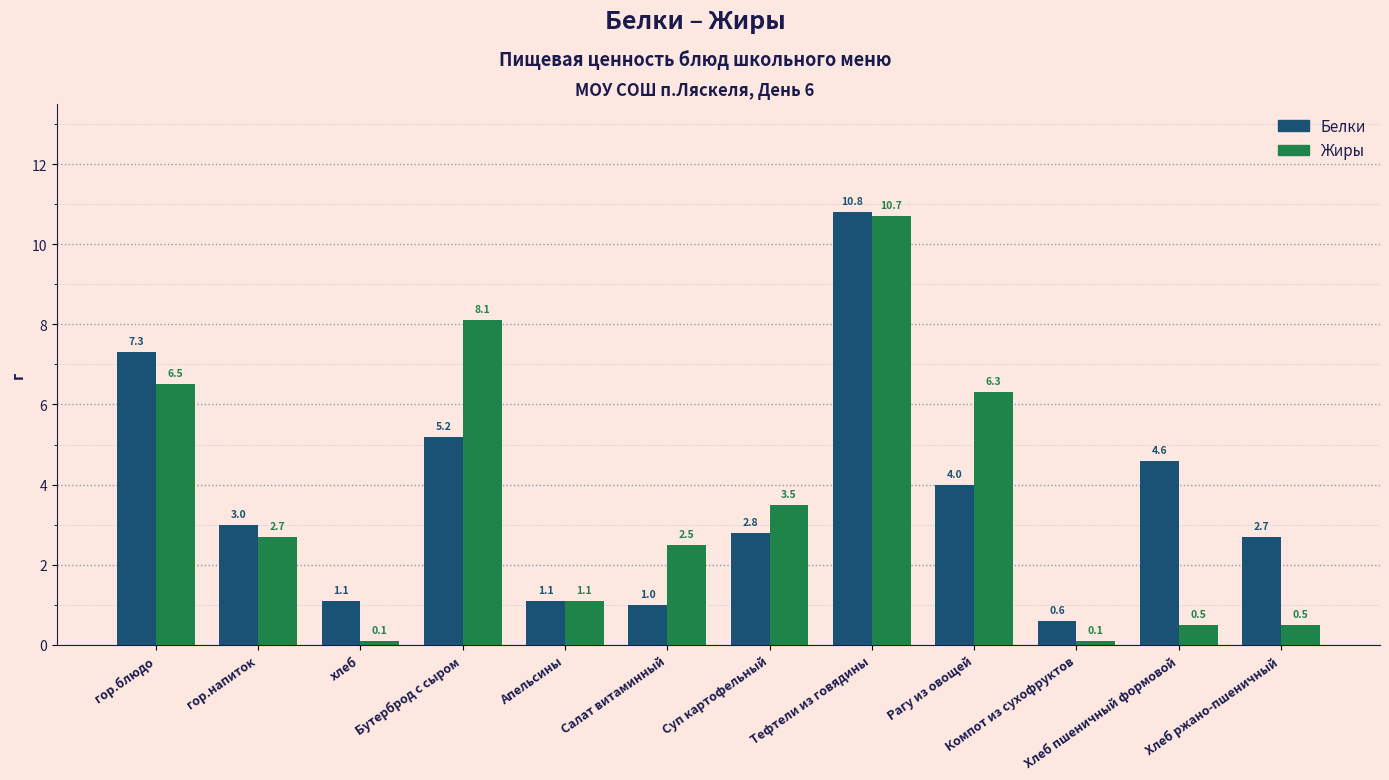

List the series in order of their overall mean, highest first.

Белки, Жиры